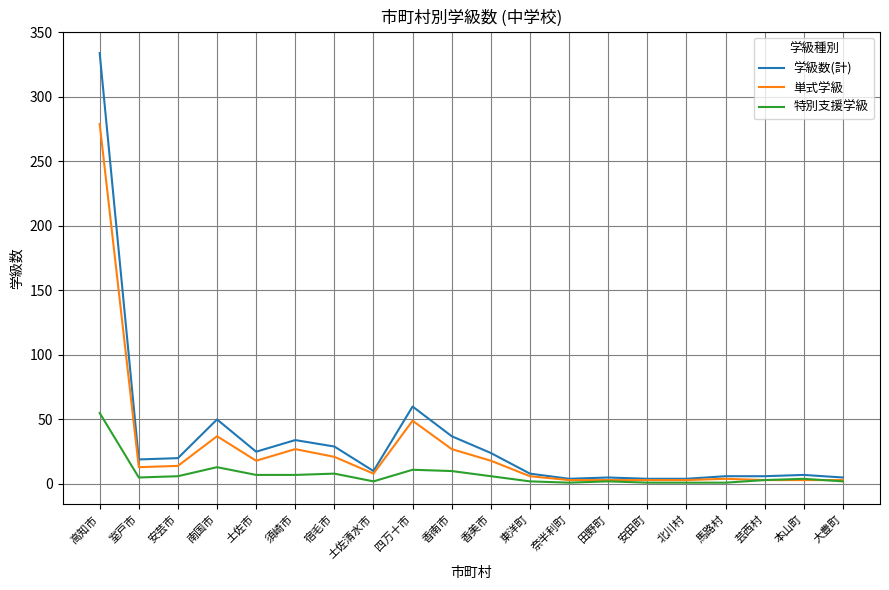

Which series has the largest total across all categories?

学級数(計)